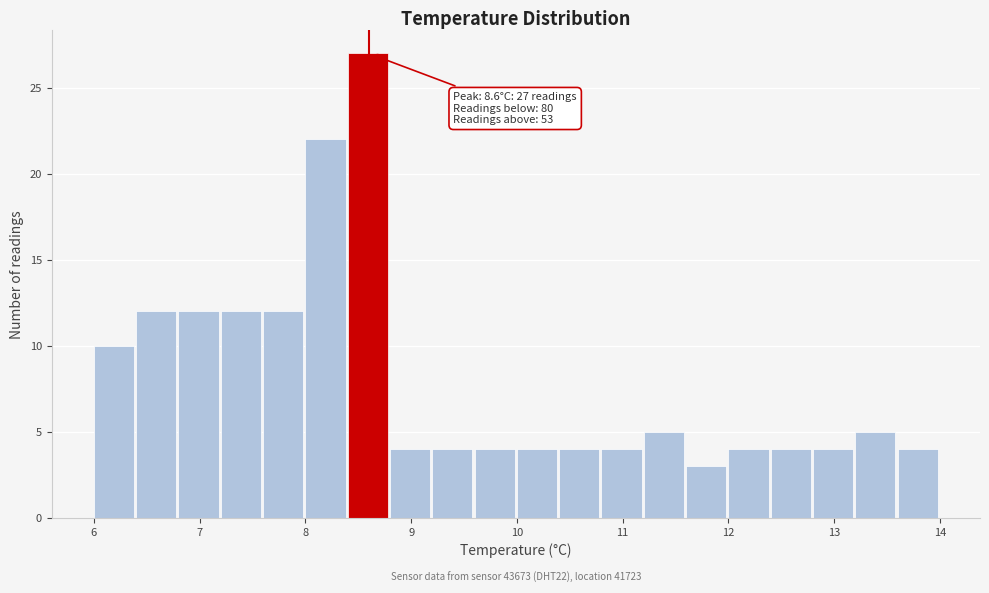

Over which range of the x-axis is the bar tallest?

8.4 to 8.8